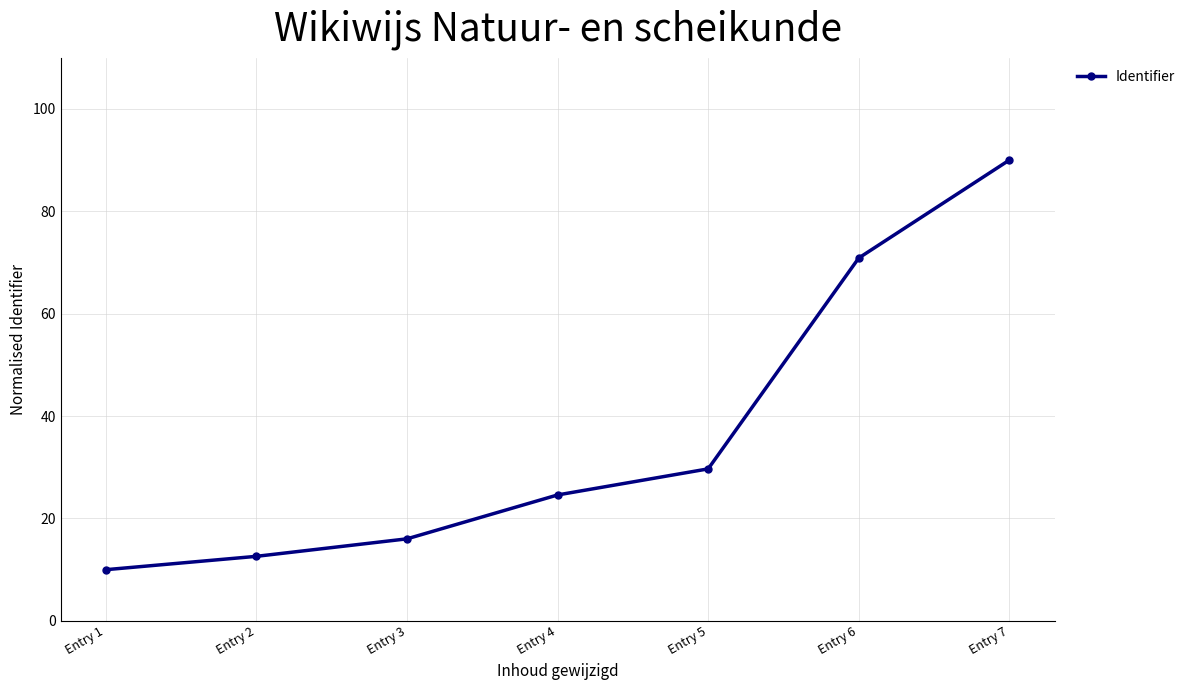

Does the chart have visible grid lines?

Yes